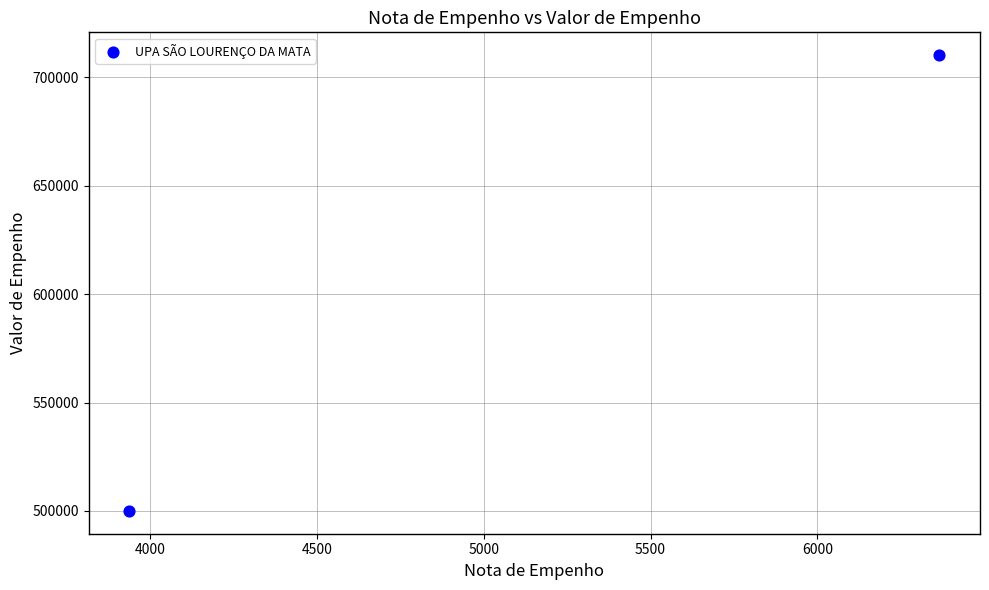

What is the range of Y values (max minus min)?

210239.6